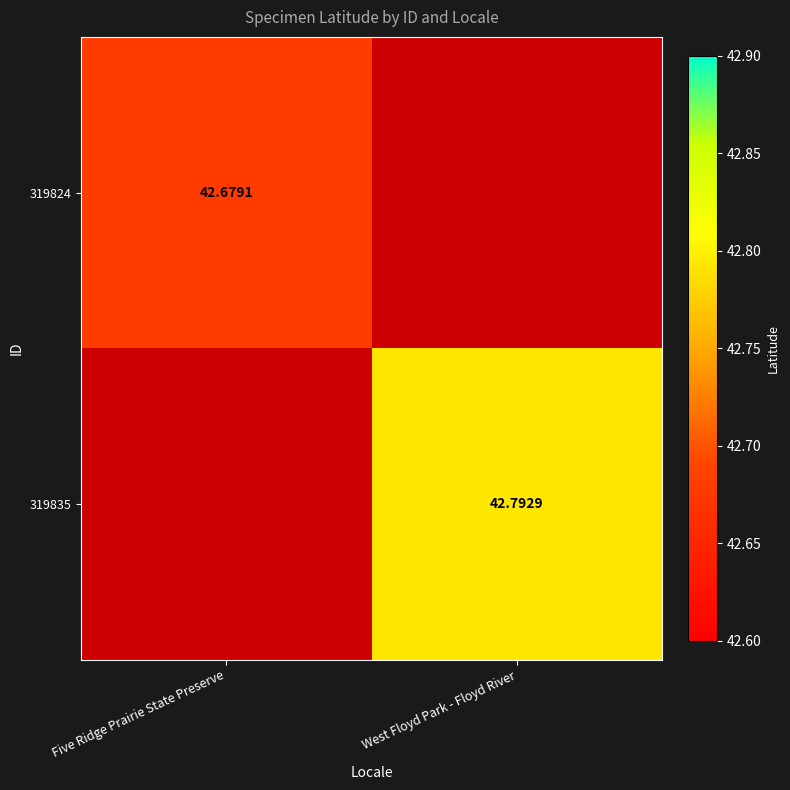

List the labels in order of 319824 value, largest first.

Five Ridge Prairie State Preserve, West Floyd Park - Floyd River